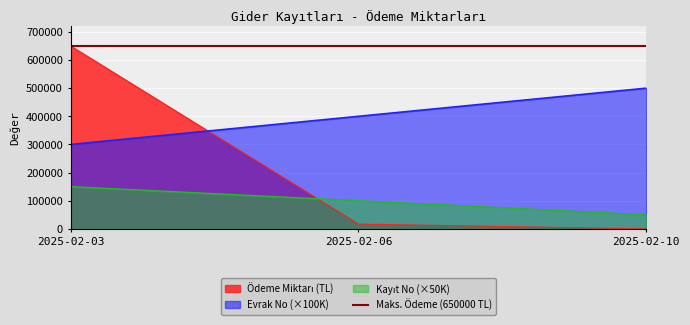

Between 2025-02-06 and 2025-02-10, which series saw the biggest shift?

Evrak No